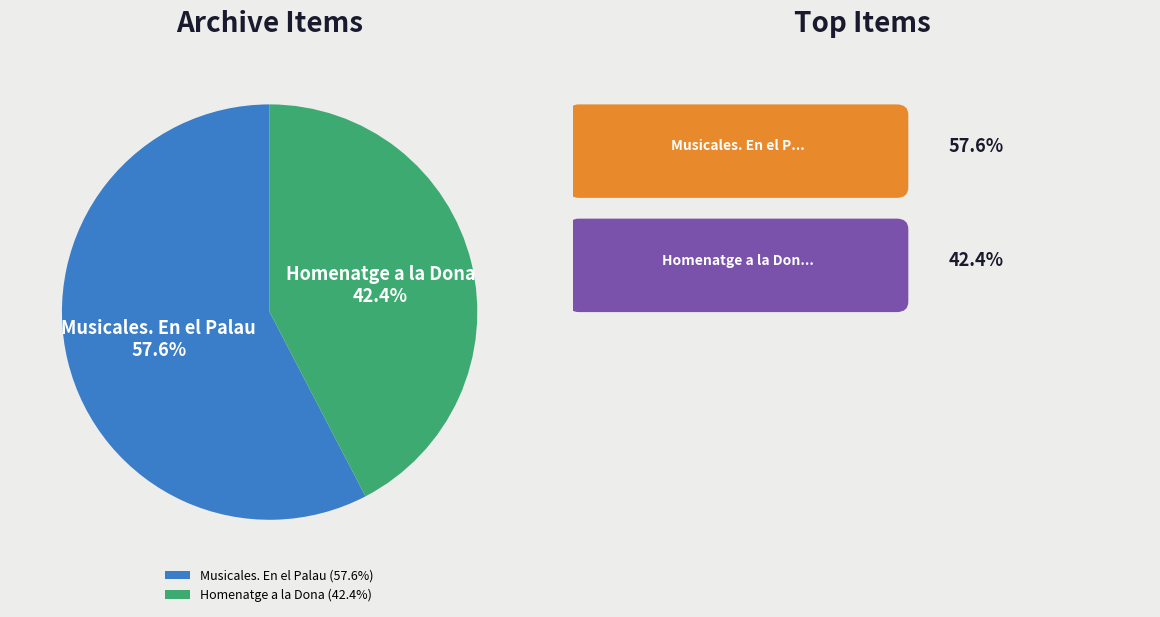

Approximately how many times larger is the value at Homenatge a la Dona compared to Musicales. En el Palau?

0.7